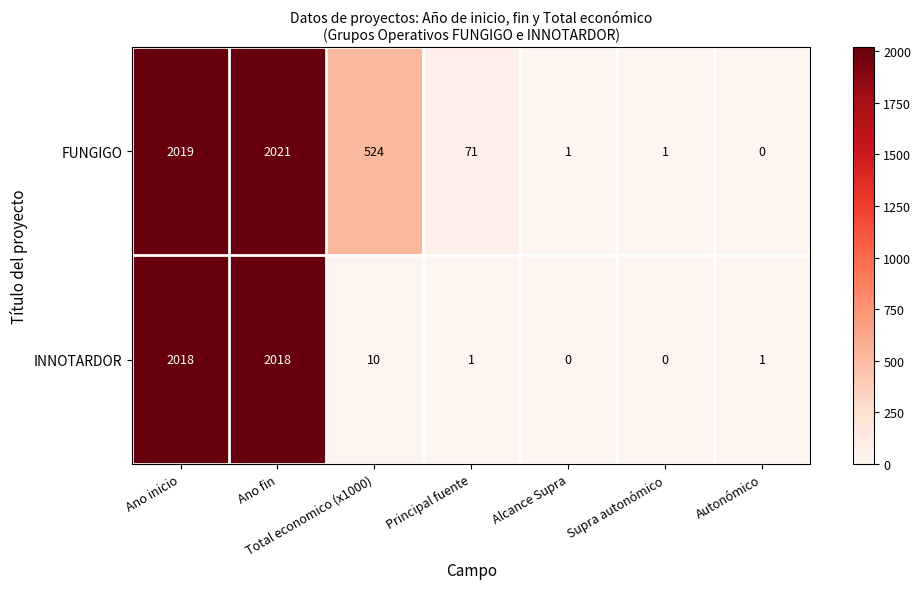

What is the spread (max minus min) of values at Supra autonómico?

1